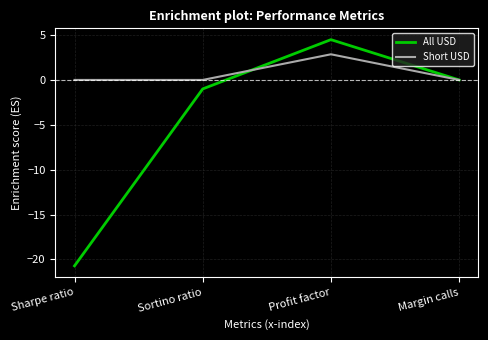

The All USD series shows -12.9 at Margin calls. True or false?

False